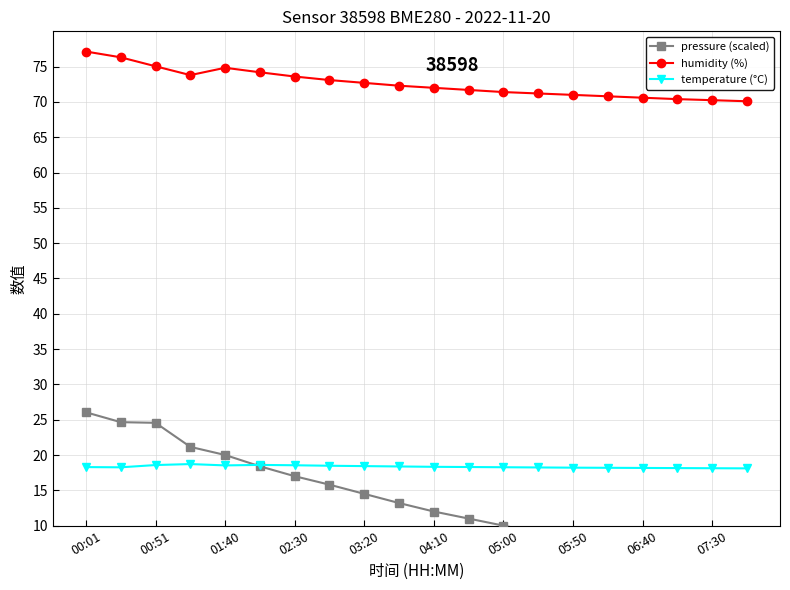

At 00:01, list the series in order from largest to smallest.

humidity (%), pressure (scaled), temperature (°C)